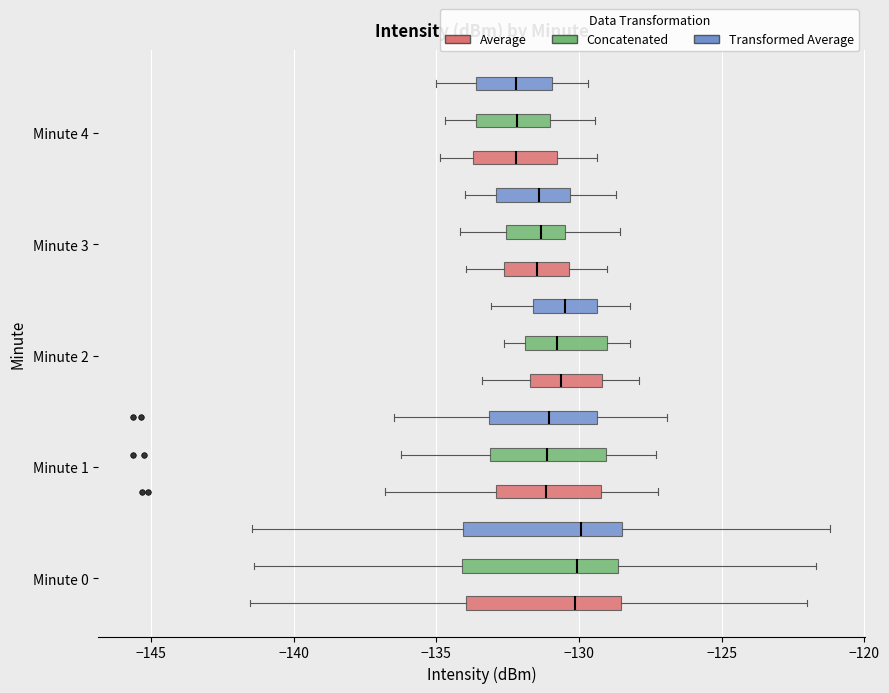

Reading bottom to top, transcribe this box plot: for each box, give where its median line is, the range the box spans, and where its two whiskers end, as read against the x-axis. The values are not printed on the chart, so give them approximately, as read against the axis.

Minute 0 (Average): median -130.0, box -134.0 to -128.5, whiskers -141.5 to -122.0
Minute 0 (Concatenated): median -130.0, box -134.0 to -128.5, whiskers -141.5 to -121.5
Minute 0 (Transformed Average): median -130.0, box -134.0 to -128.5, whiskers -141.5 to -121.0
Minute 1 (Average): median -131.0, box -133.0 to -129.0, whiskers -137.0 to -127.0
Minute 1 (Concatenated): median -131.0, box -133.0 to -129.0, whiskers -136.0 to -127.5
Minute 1 (Transformed Average): median -131.0, box -133.0 to -129.5, whiskers -136.5 to -127.0
Minute 2 (Average): median -130.5, box -131.5 to -129.0, whiskers -133.5 to -128.0
Minute 2 (Concatenated): median -131.0, box -132.0 to -129.0, whiskers -132.5 to -128.0
Minute 2 (Transformed Average): median -130.5, box -131.5 to -129.5, whiskers -133.0 to -128.0
Minute 3 (Average): median -131.5, box -132.5 to -130.5, whiskers -134.0 to -129.0
Minute 3 (Concatenated): median -131.5, box -132.5 to -130.5, whiskers -134.0 to -128.5
Minute 3 (Transformed Average): median -131.5, box -133.0 to -130.5, whiskers -134.0 to -128.5
Minute 4 (Average): median -132.0, box -133.5 to -131.0, whiskers -135.0 to -129.5
Minute 4 (Concatenated): median -132.0, box -133.5 to -131.0, whiskers -134.5 to -129.5
Minute 4 (Transformed Average): median -132.0, box -133.5 to -131.0, whiskers -135.0 to -129.5